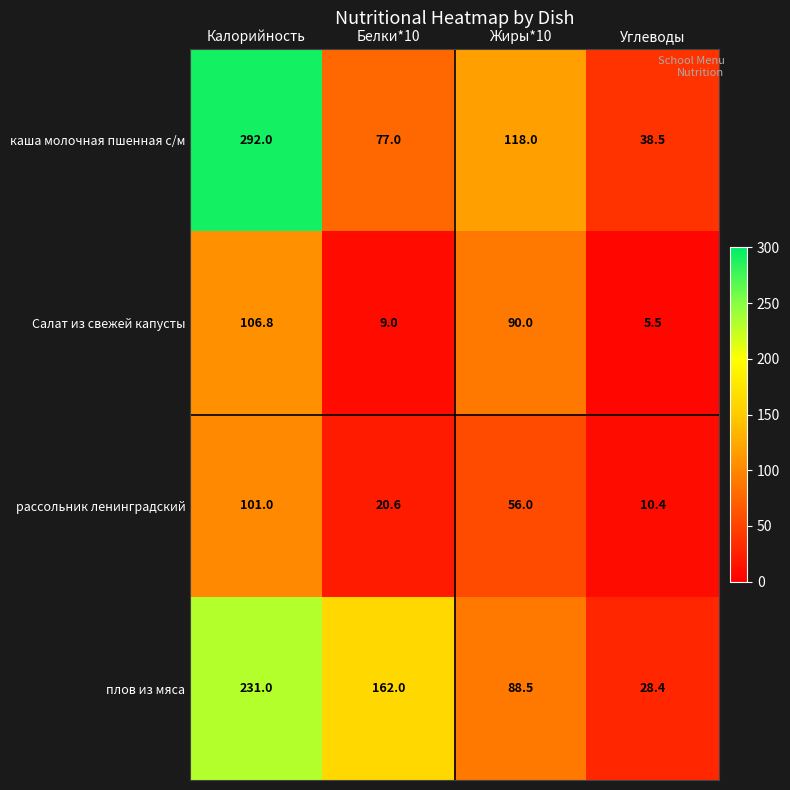

At how many categories does at least one series exceed 41?

3